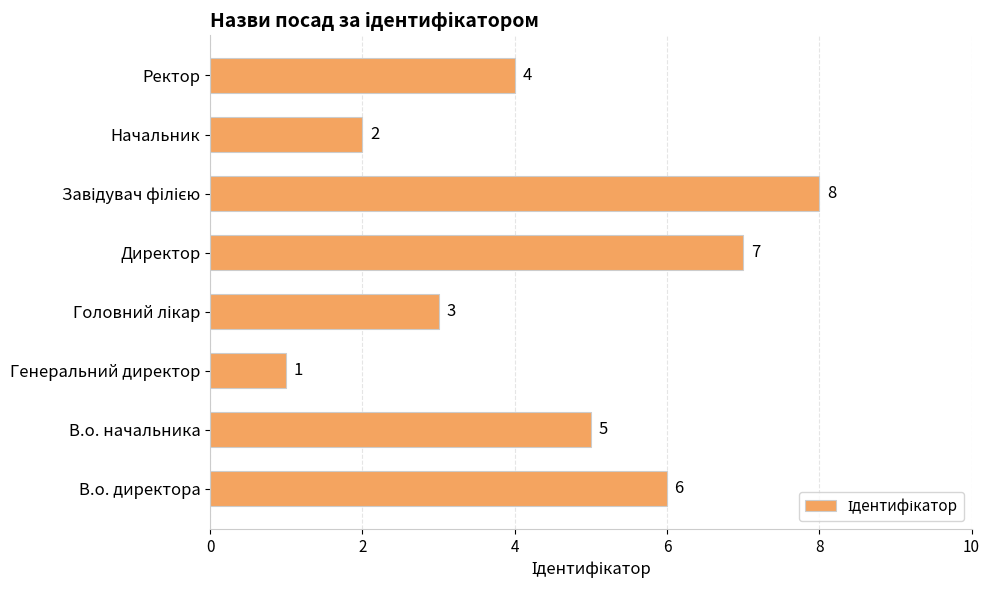

How many values are between 3 and 7?

5